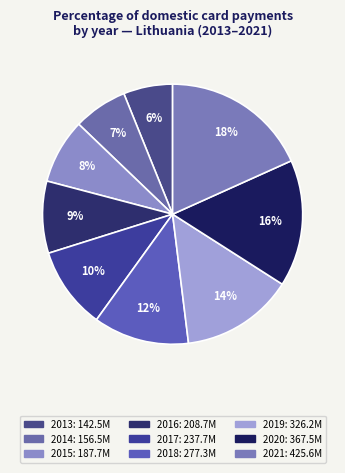

Does 2019 represent more than half of the total?

No